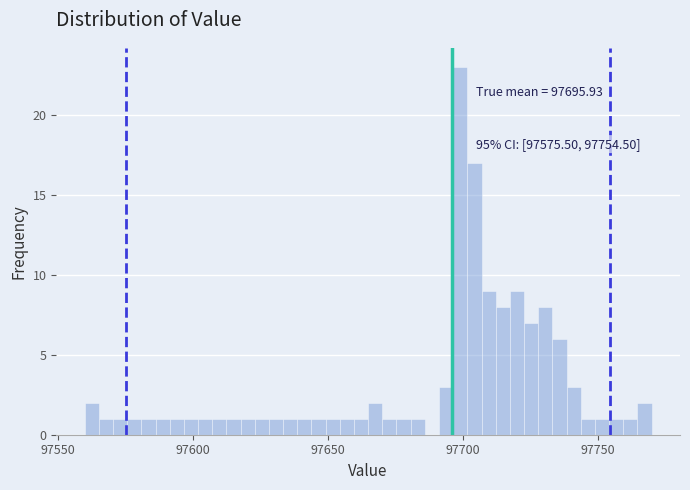

Read against the x-axis, roughly where is the centre of the tallest bar?

97700